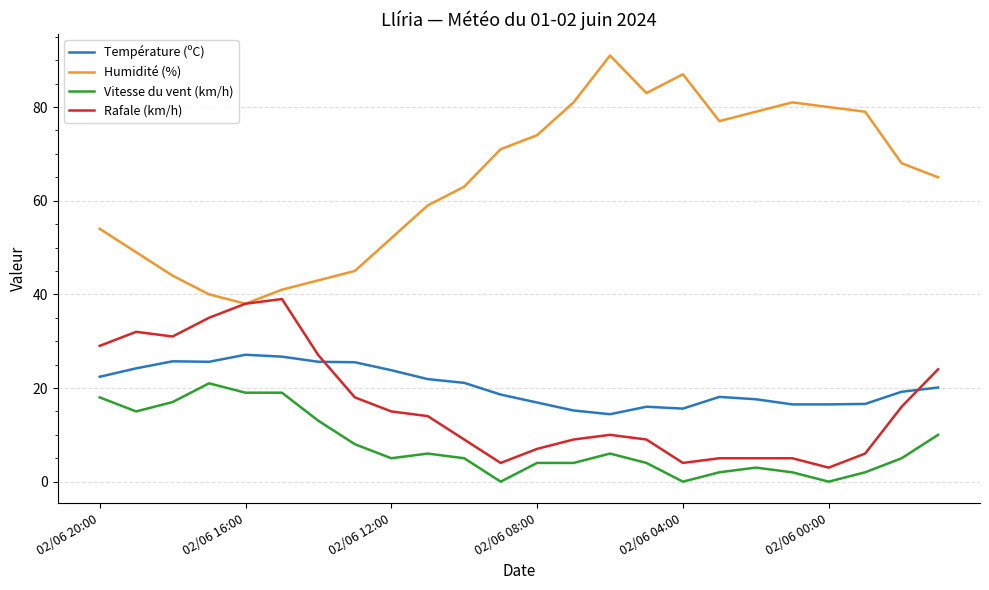

True or false: Vitesse du vent (km/h) and Température (ºC) cross at least once.

False